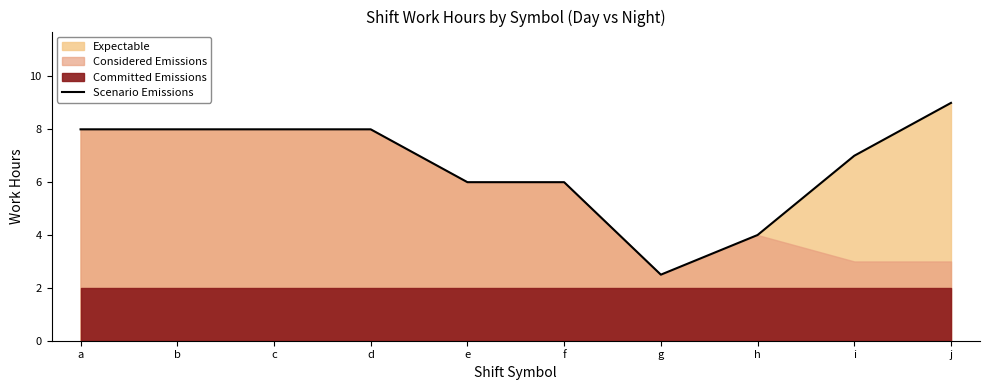

Reading left to right, what are all the values shown in this chart?

8.0	8.0	8.0	8.0	6.0	6.0	2.5	4.0	7.0	9.0